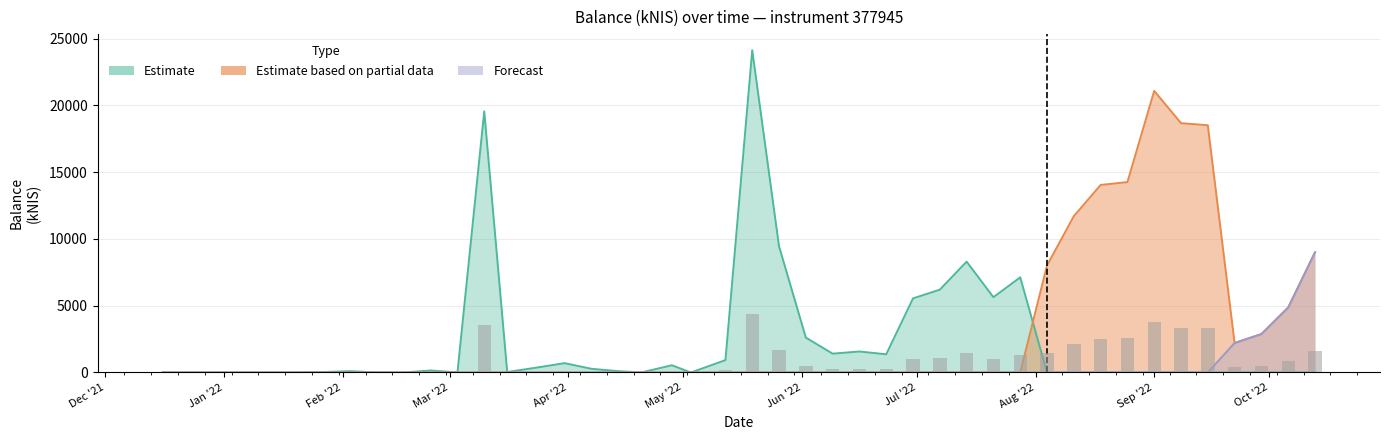

At which label does Estimate first exceed 99?

Mar '22